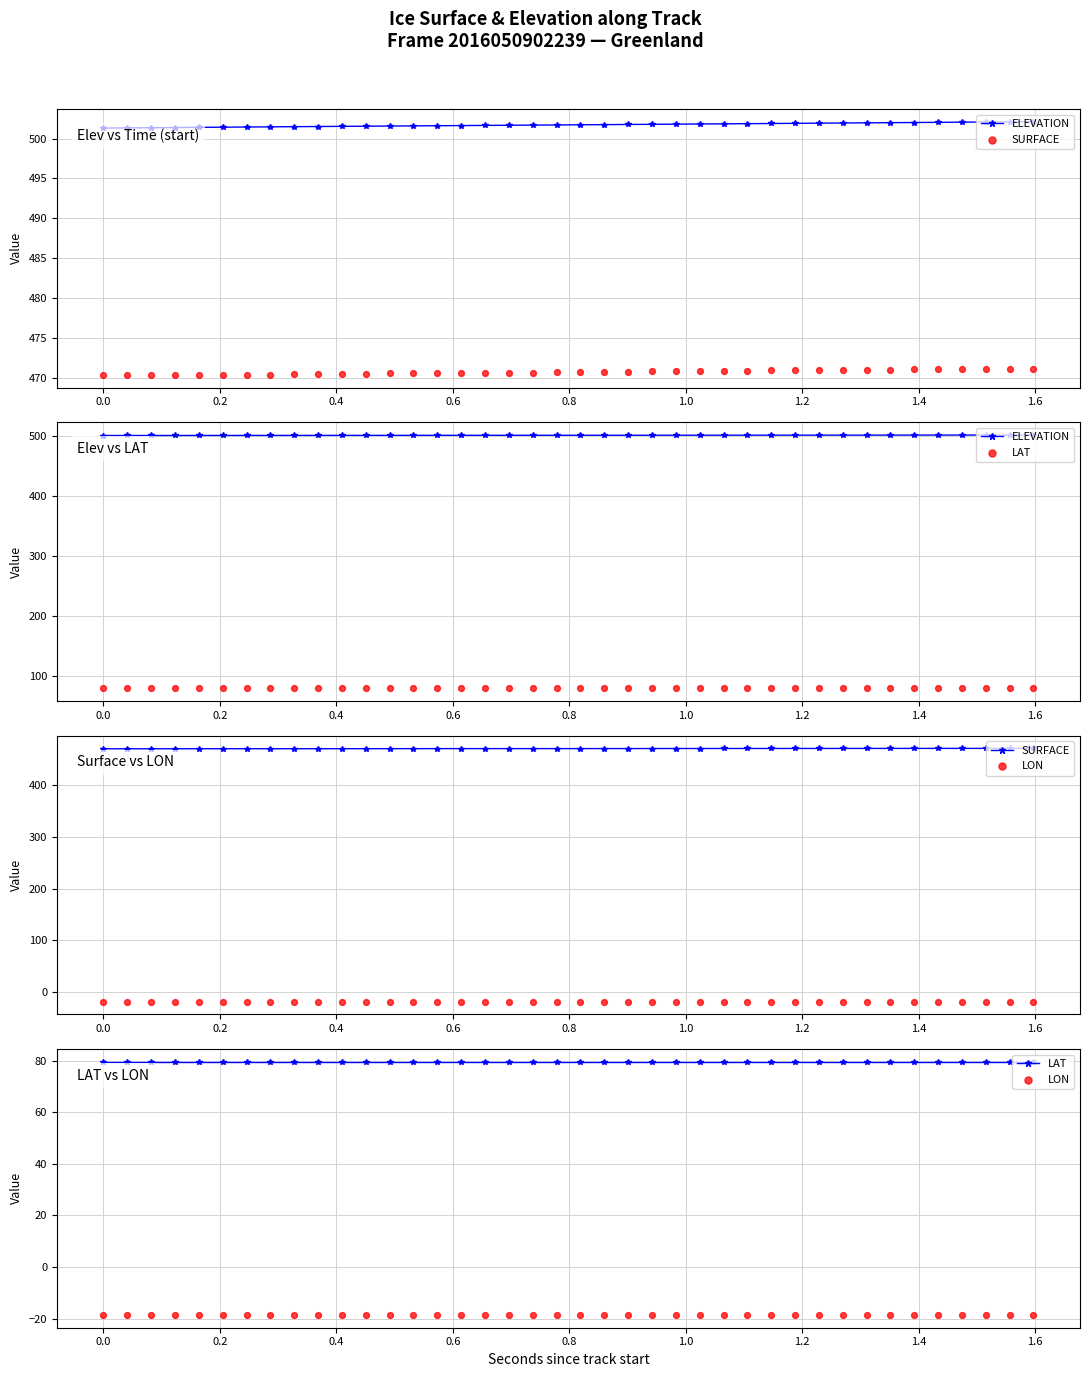

Is the value of LON at 33 greater than the value of ELEVATION at 13?

No